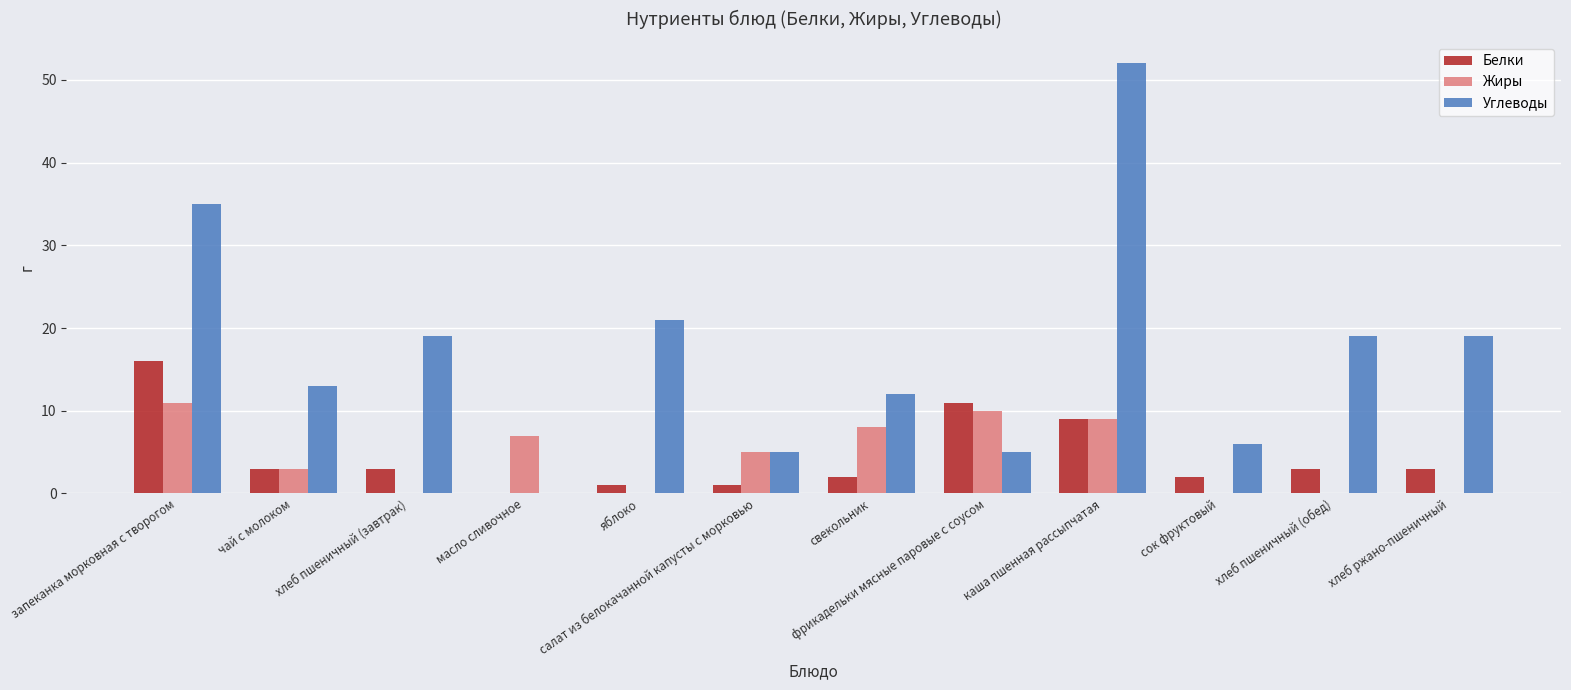

Which series has the largest total across all categories?

Углеводы